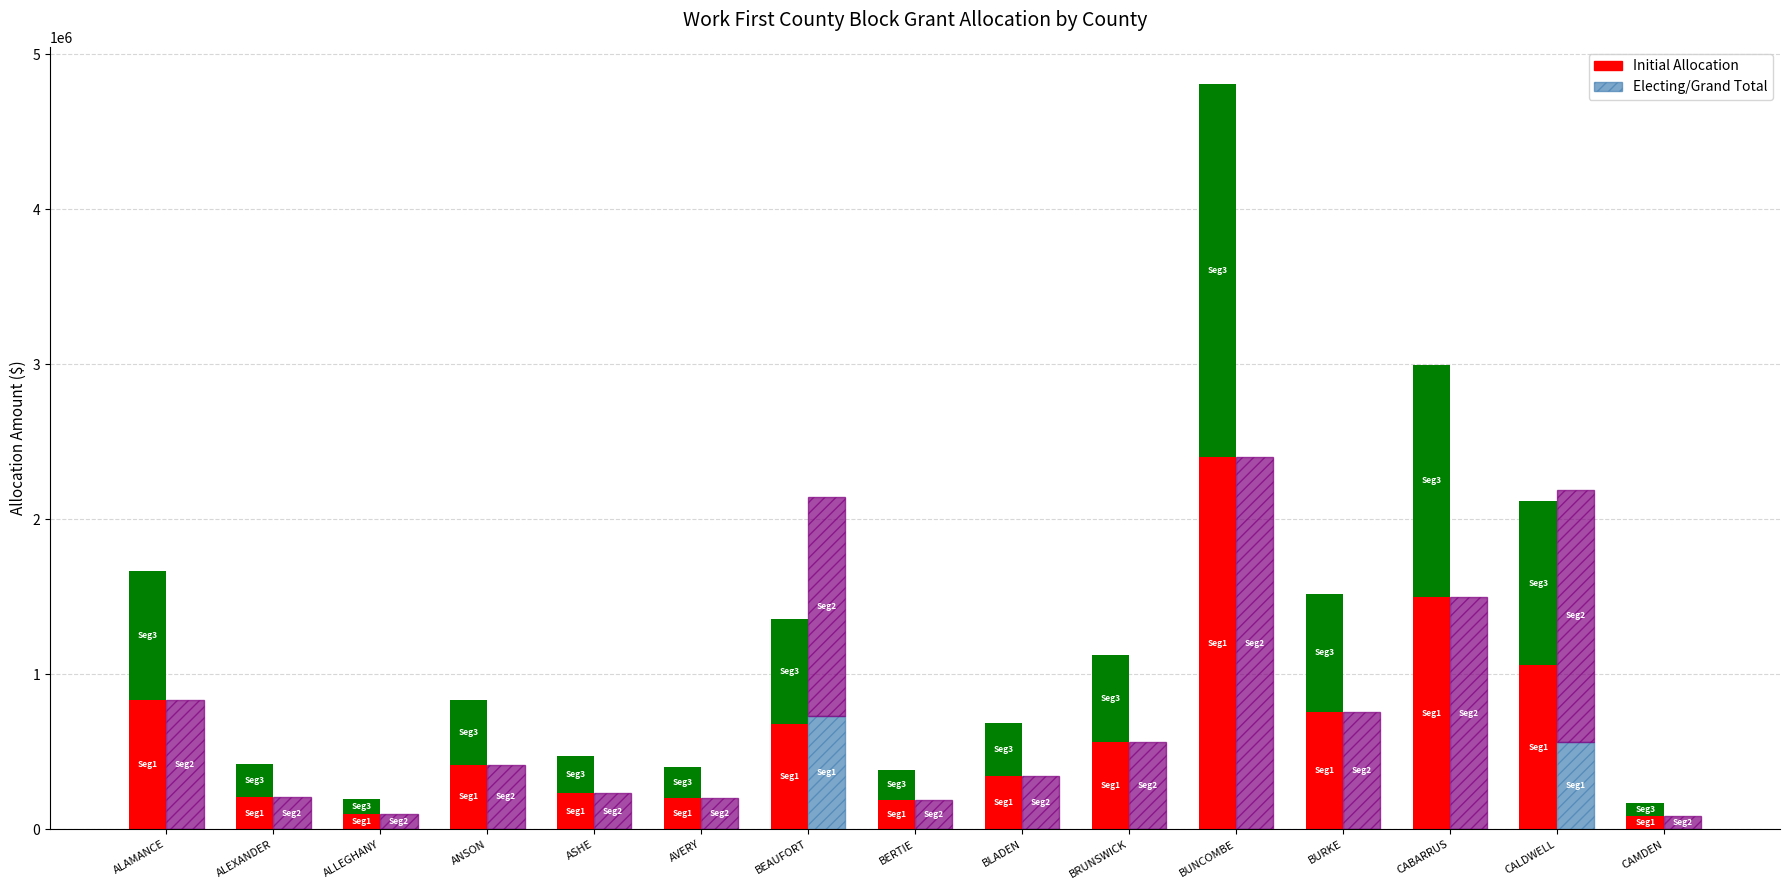

True or false: Federal (Electing) has a value of 0 at AVERY.

True